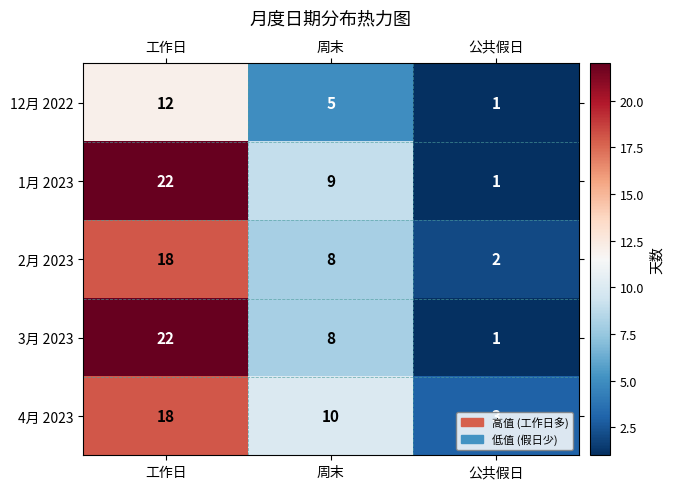

What is the average value of the 12月 2022 series?

6